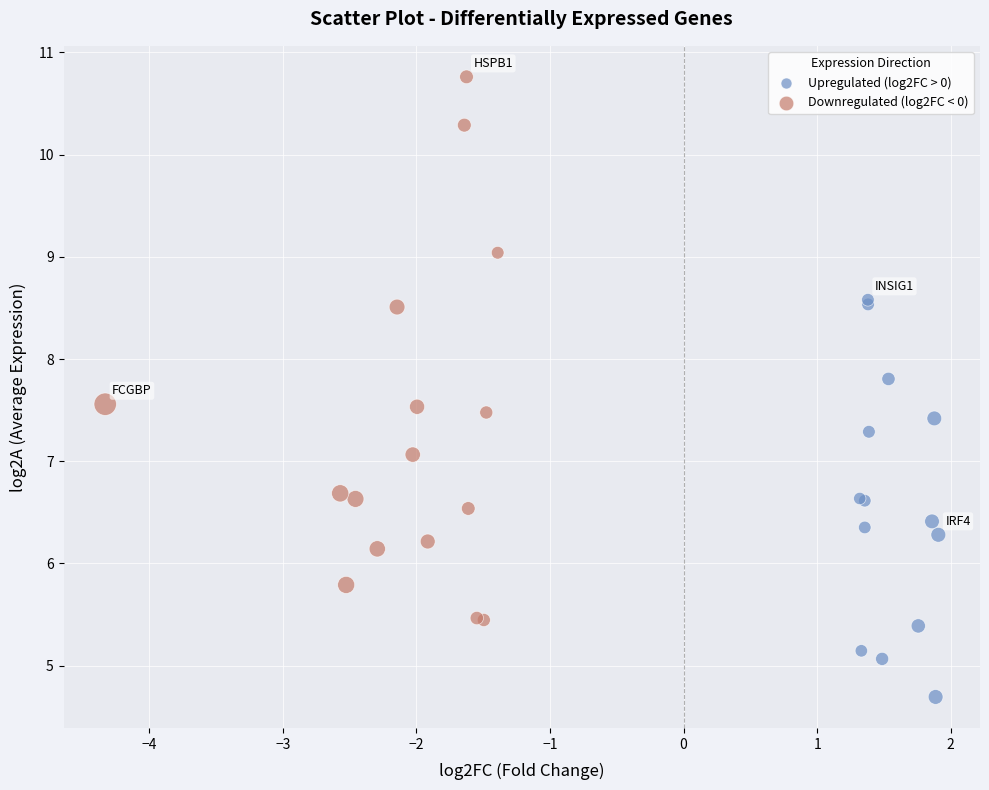

Which series contains the lowest Y value?

Upregulated (log2FC > 0)